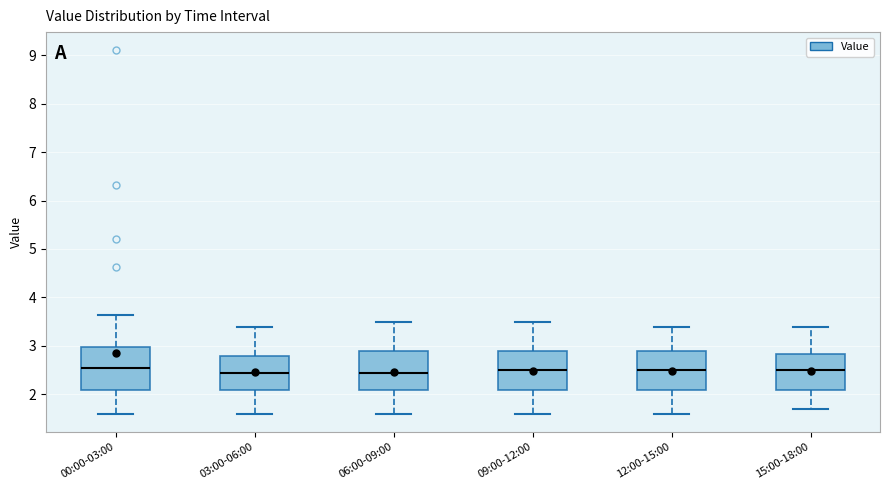

Where does the lower whisker of the box for 06:00-09:00 end on the y-axis? The values are not printed on the chart, so give them approximately, as read against the axis.

1.6